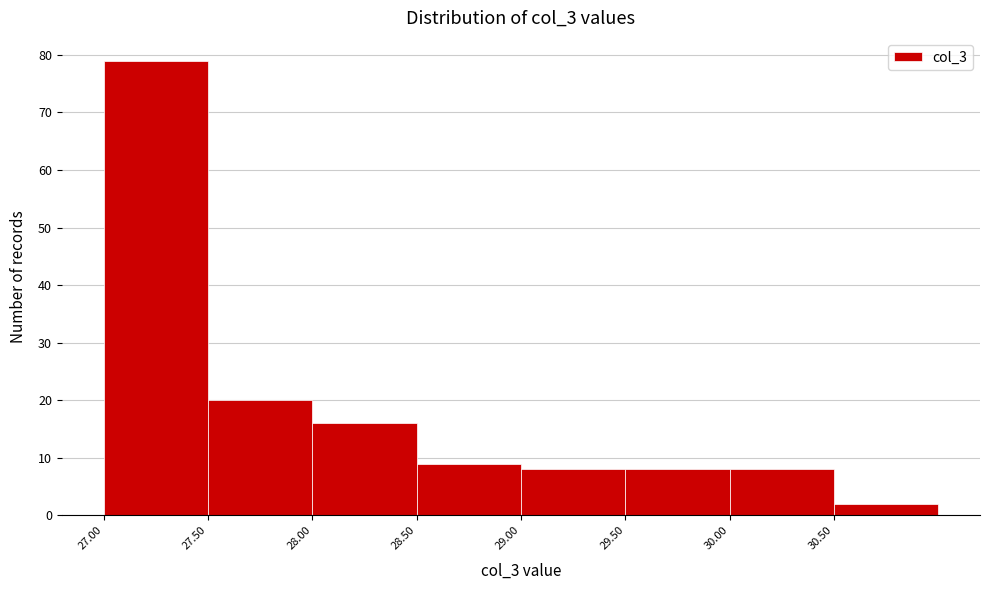

Reading left to right, transcribe this chart: for each bar, give the range it covers on the x-axis and its height. The values are not printed on the chart, so give them approximately, as read against the axis.

27.0 to 27.5: 79
27.5 to 28.0: 20
28.0 to 28.5: 16
28.5 to 29.0: 9
29.0 to 29.5: 8
29.5 to 30.0: 8
30.0 to 30.5: 8
30.5 to 31.0: 2